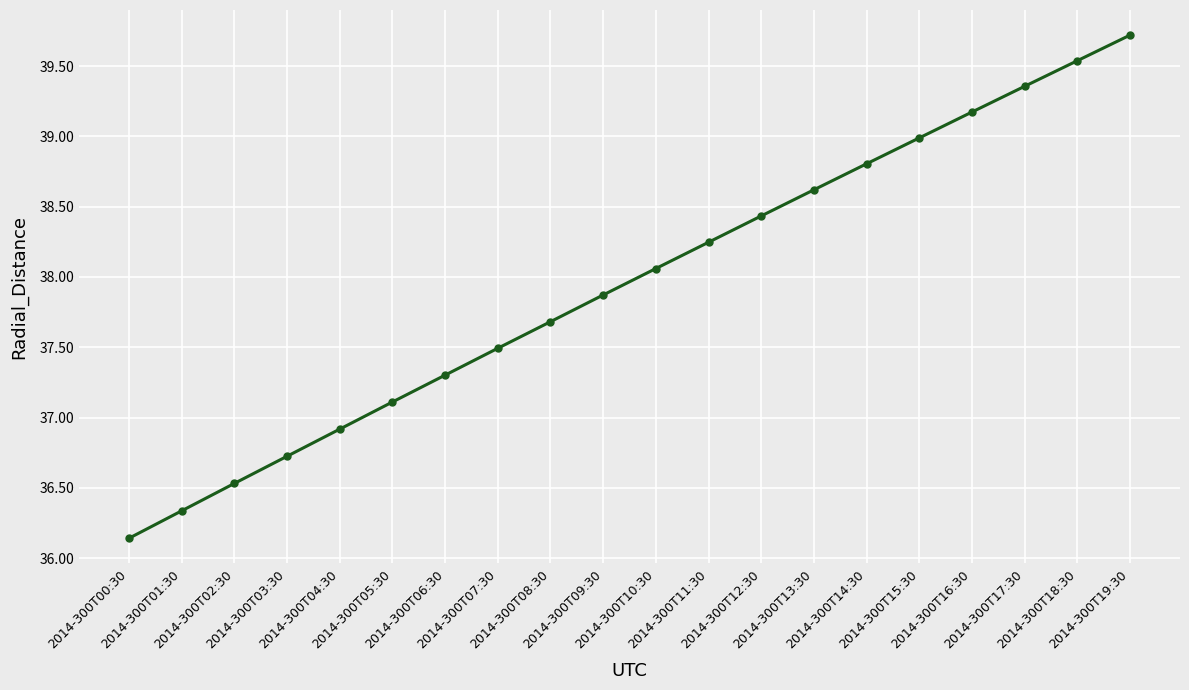

What is the value of the 7th point from the left?

37.3